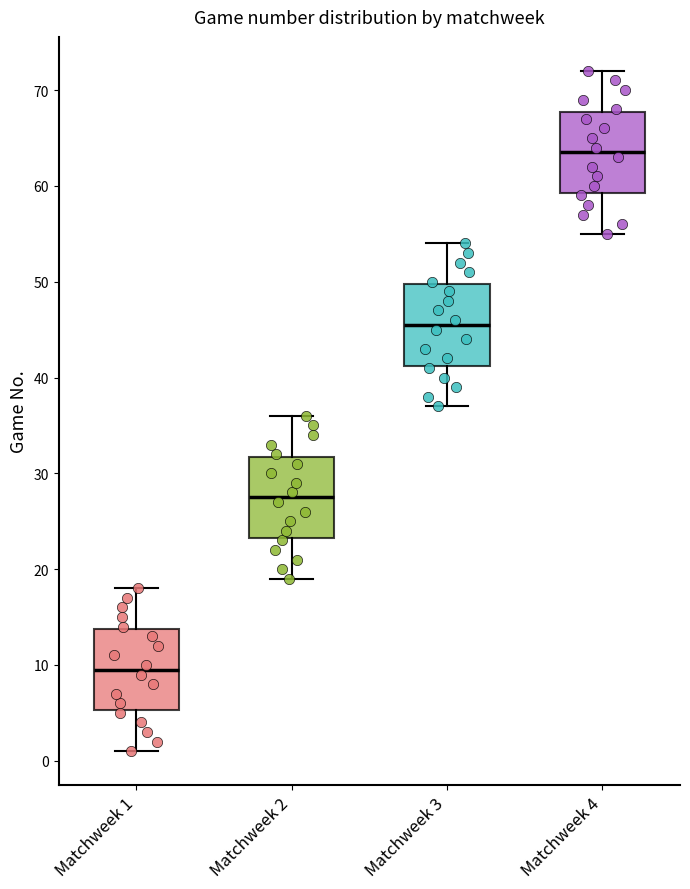

Reading left to right, transcribe this box plot: for each box, give where its median line is, the range the box spans, and where its two whiskers end, as read against the y-axis. The values are not printed on the chart, so give them approximately, as read against the axis.

Matchweek 1: median 10, box 5 to 14, whiskers 1 to 18
Matchweek 2: median 28, box 23 to 32, whiskers 19 to 36
Matchweek 3: median 46, box 41 to 50, whiskers 37 to 54
Matchweek 4: median 64, box 59 to 68, whiskers 55 to 72